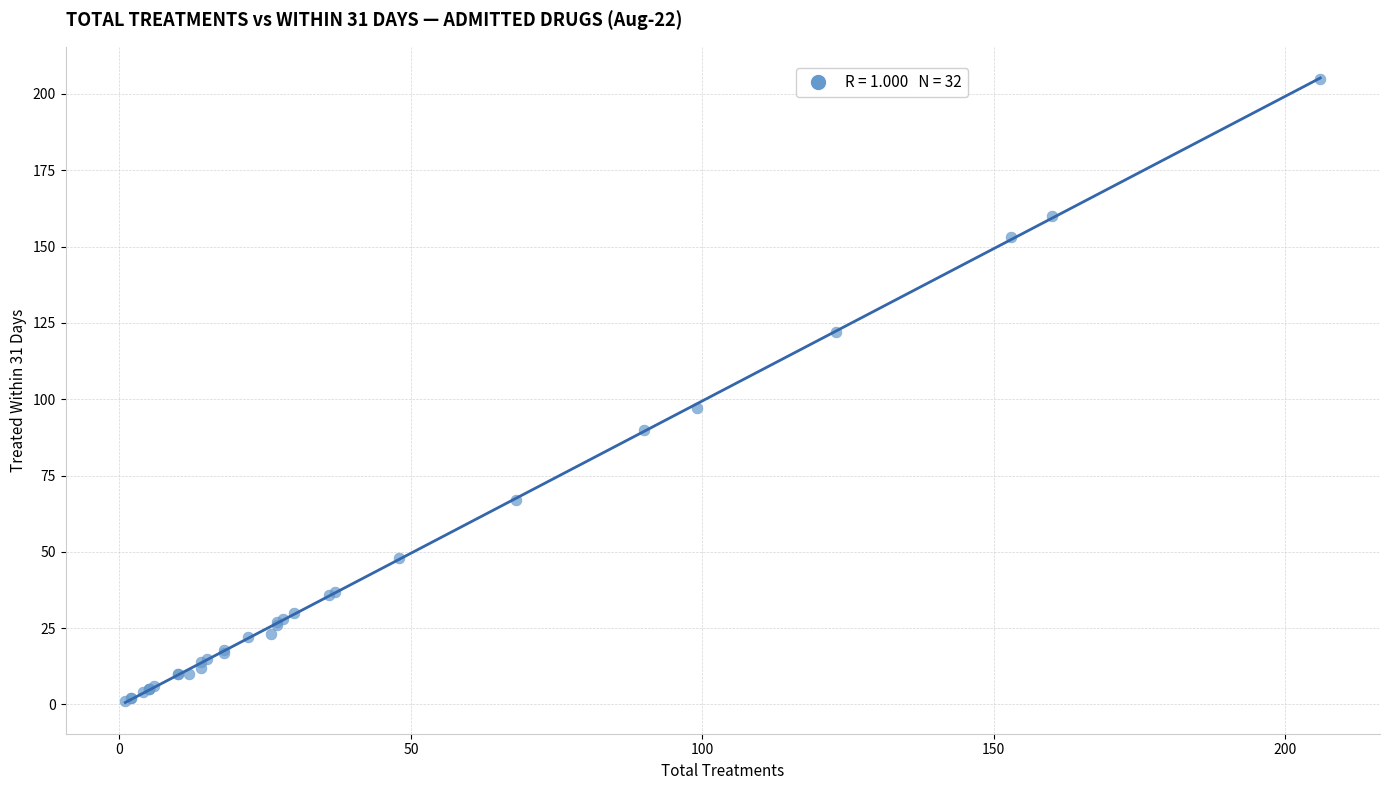

What Y value in the scatter plot is closest to 103?

97